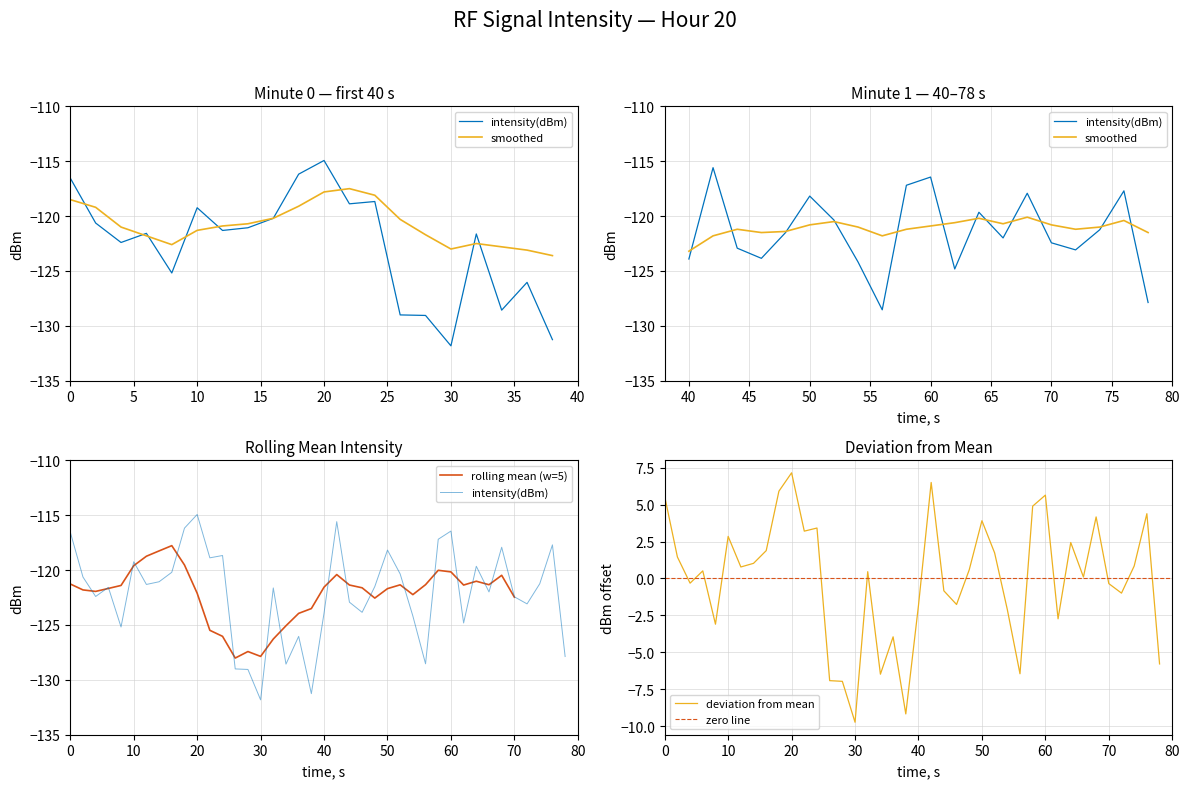

What is the lowest value of the deviation from mean series?

-9.7